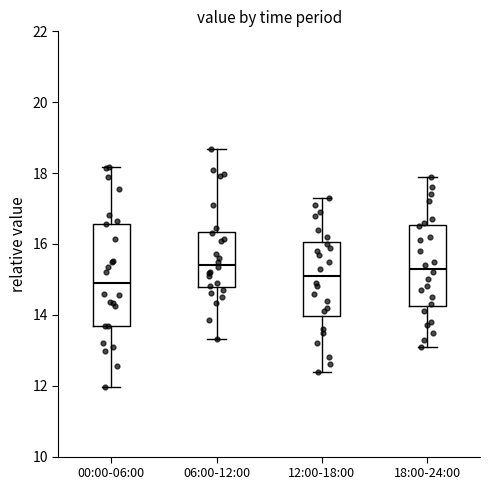

Where is the lower edge of the box for 18:00-24:00 on the y-axis? The values are not printed on the chart, so give them approximately, as read against the axis.

14.2